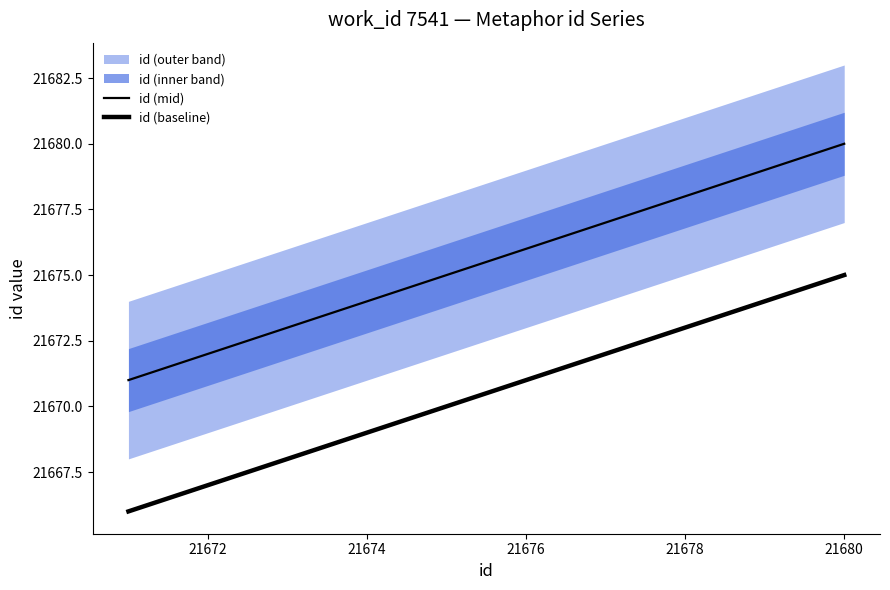

True or false: id (mid) and id (baseline) cross at least once.

False